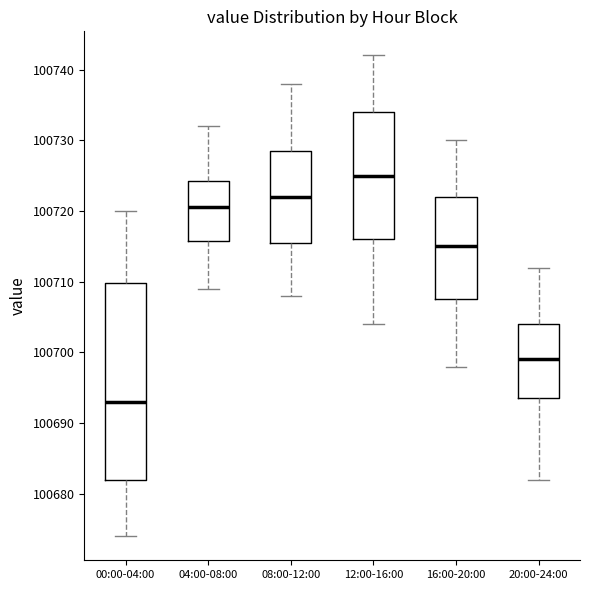

Reading left to right, read every box against the y-axis: the position of its median line, the range the box covers, and the ends of its whiskers. The values are not printed on the chart, so give them approximately, as read against the axis.

00:00-04:00: median 100693, box 100682 to 100710, whiskers 100674 to 100720
04:00-08:00: median 100721, box 100716 to 100724, whiskers 100709 to 100732
08:00-12:00: median 100722, box 100716 to 100729, whiskers 100708 to 100738
12:00-16:00: median 100725, box 100716 to 100734, whiskers 100704 to 100742
16:00-20:00: median 100715, box 100708 to 100722, whiskers 100698 to 100730
20:00-24:00: median 100699, box 100694 to 100704, whiskers 100682 to 100712